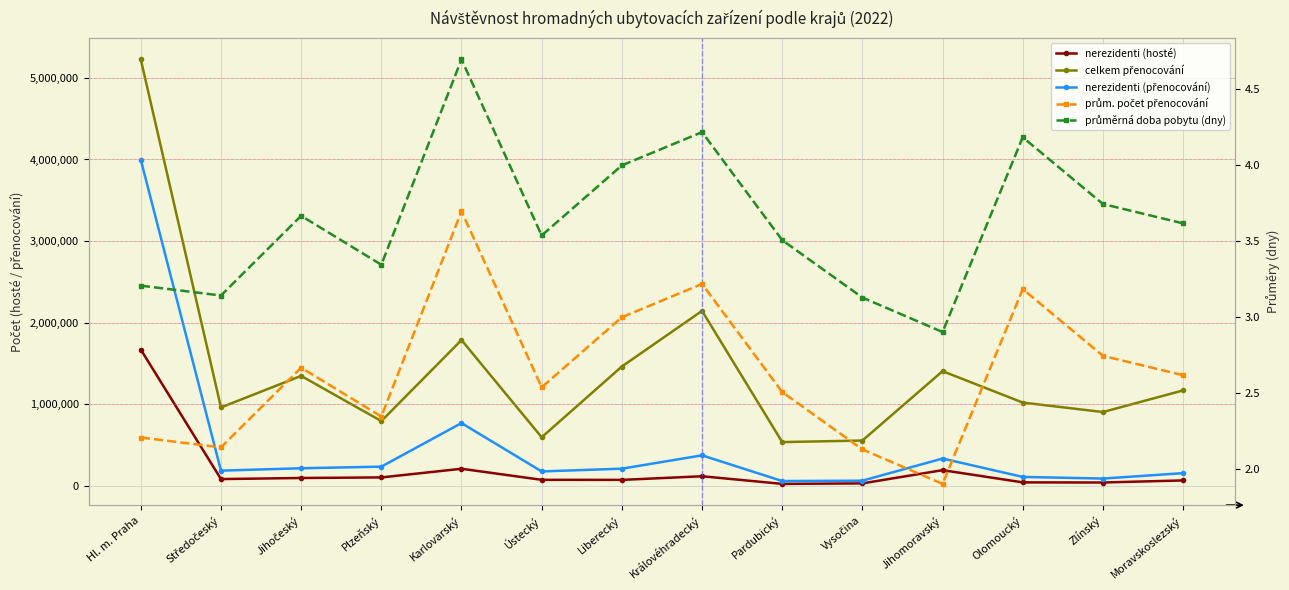

In nerezidenti (hosté), how many points are lower than both neighbors (excluding endpoints)?

4